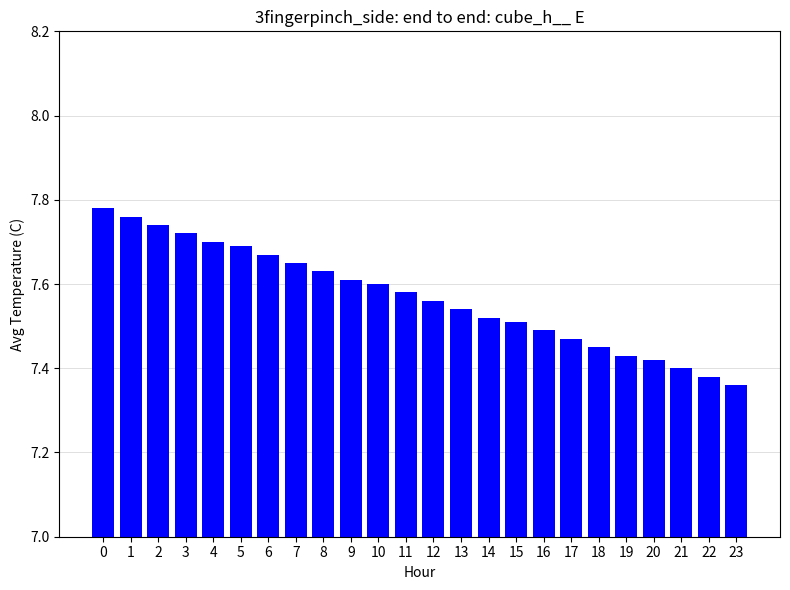

What is the ratio of the value at 13 to the value at 14?

1.0